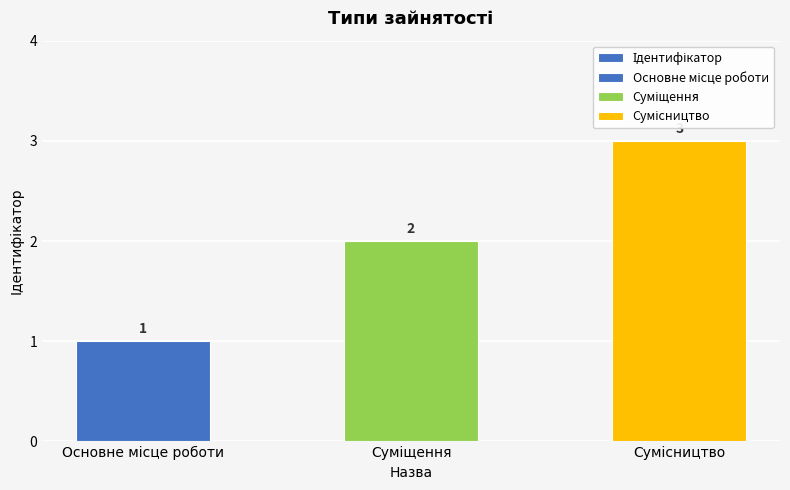

What is the label of the 1st bar from the left?

Основне місце роботи